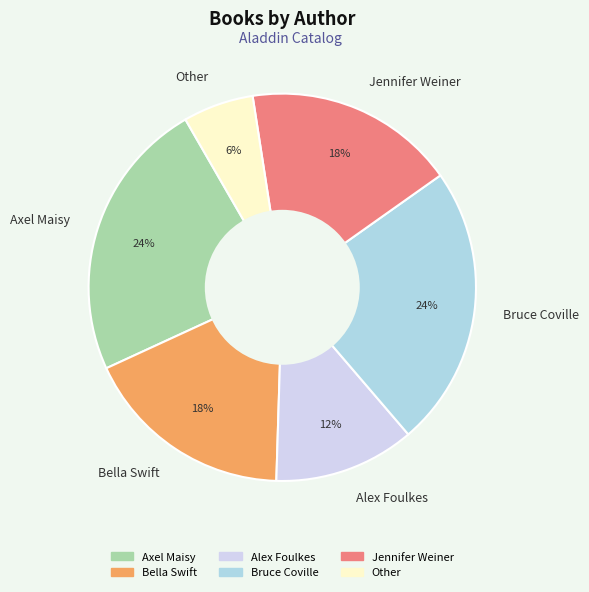

Combined, do Other and Bruce Coville account for over 50%?

No